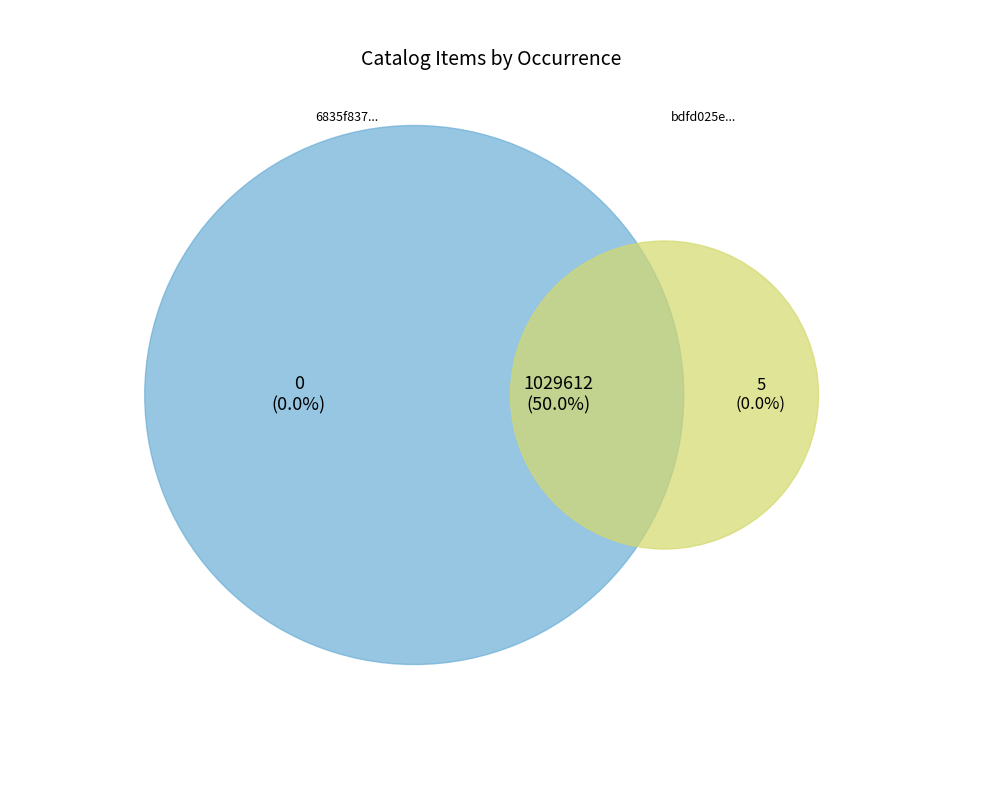

What is the change in value from 6835f837-6e3e-4767-a541-bef2aeea0362 to bdfd025e-b70b-4a65-a05e-2da1f2cb55b1?

+5